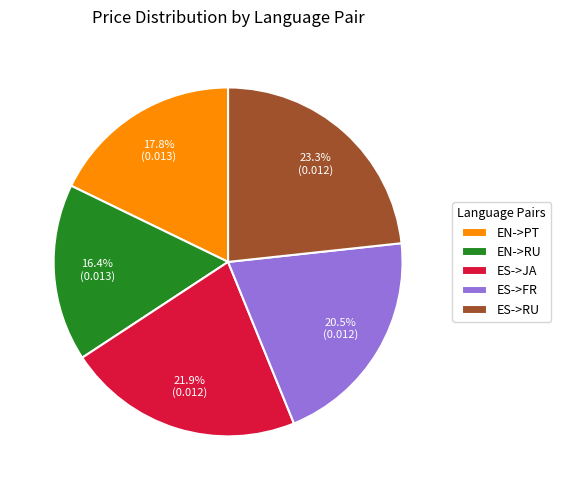

Which slice is the largest?

ES->RU